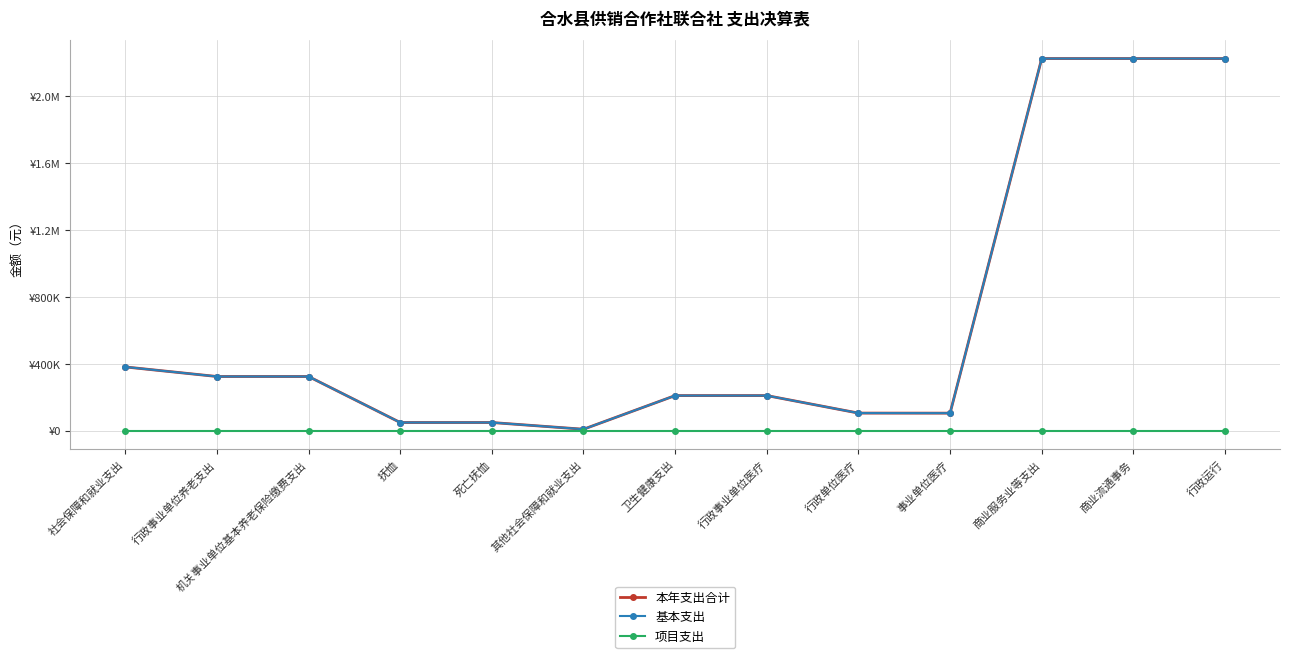

Rank the categories by 项目支出 value from lowest to highest.

社会保障和就业支出, 行政事业单位养老支出, 机关事业单位基本养老保险缴费支出, 抚恤, 死亡抚恤, 其他社会保障和就业支出, 卫生健康支出, 行政事业单位医疗, 行政单位医疗, 事业单位医疗, 商业服务业等支出, 商业流通事务, 行政运行